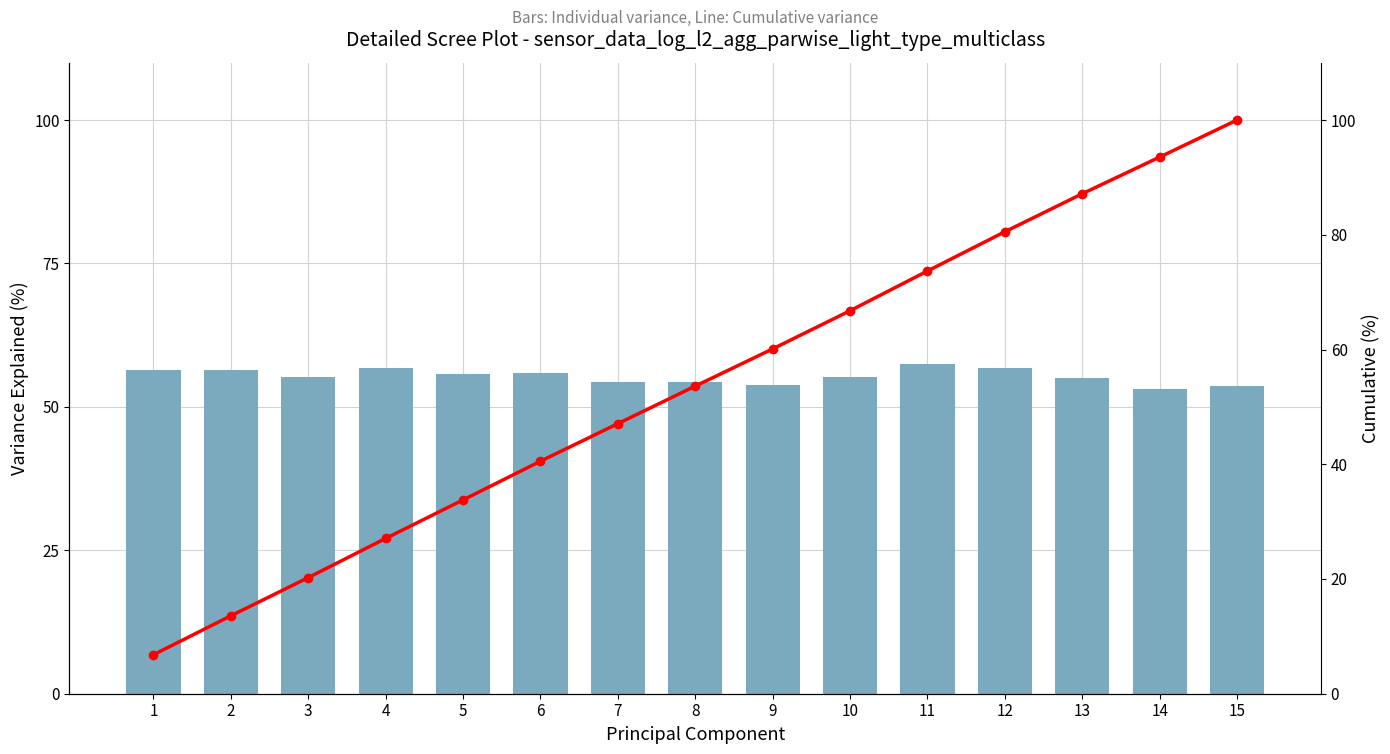

Between 13 and 11, which is larger?

11